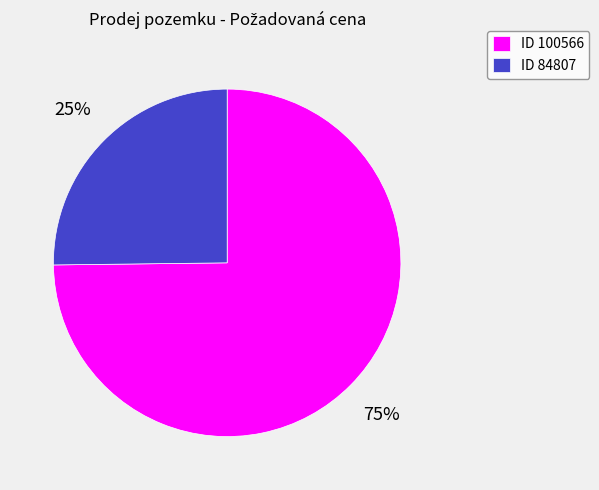

Is there any slice that represents more than half of the pie?

Yes